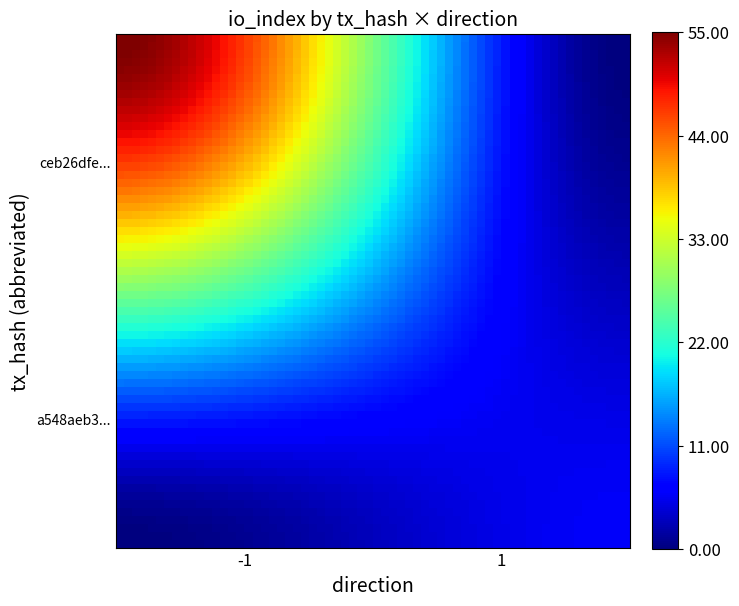

Reading right to left, transcribe all the data shown in this chart.

ceb26dfeeaf408d0bf077aca24517ca8965c8c2: 55	-1
a548aeb391a8d7ede9bcfa83b7df2e234e85cec: 6	1